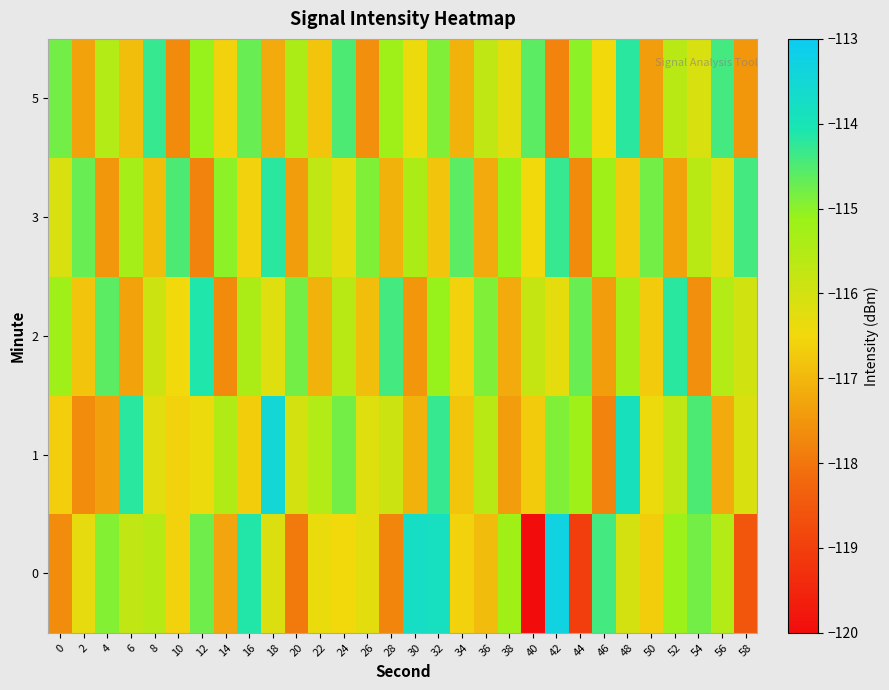

What is the maximum value shown in the chart?

-113.3